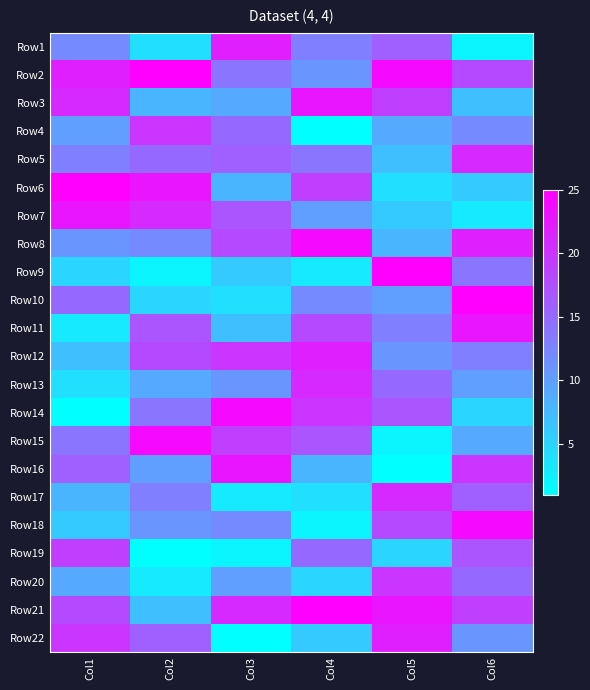

Reading left to right, list all the values displayed in this chart.

Row1: Col1=12	Col2=4	Col3=22	Col4=13	Col5=16	Col6=2
Row2: Col1=22	Col2=25	Col3=14	Col4=11	Col5=24	Col6=18
Row3: Col1=21	Col2=8	Col3=9	Col4=23	Col5=19	Col6=7
Row4: Col1=10	Col2=20	Col3=15	Col4=1	Col5=9	Col6=12
Row5: Col1=13	Col2=15	Col3=16	Col4=14	Col5=7	Col6=21
Row6: Col1=25	Col2=23	Col3=8	Col4=19	Col5=4	Col6=6
Row7: Col1=23	Col2=21	Col3=17	Col4=10	Col5=6	Col6=3
Row8: Col1=11	Col2=12	Col3=18	Col4=24	Col5=8	Col6=22
Row9: Col1=5	Col2=2	Col3=6	Col4=3	Col5=25	Col6=14
Row10: Col1=15	Col2=5	Col3=4	Col4=12	Col5=10	Col6=25
Row11: Col1=3	Col2=17	Col3=7	Col4=18	Col5=13	Col6=23
Row12: Col1=7	Col2=18	Col3=20	Col4=22	Col5=11	Col6=13
Row13: Col1=4	Col2=9	Col3=11	Col4=21	Col5=15	Col6=10
Row14: Col1=1	Col2=14	Col3=24	Col4=20	Col5=17	Col6=5
Row15: Col1=14	Col2=24	Col3=19	Col4=17	Col5=2	Col6=9
Row16: Col1=16	Col2=10	Col3=23	Col4=8	Col5=1	Col6=20
Row17: Col1=8	Col2=13	Col3=3	Col4=4	Col5=21	Col6=16
Row18: Col1=6	Col2=11	Col3=12	Col4=2	Col5=18	Col6=24
Row19: Col1=19	Col2=1	Col3=2	Col4=15	Col5=5	Col6=17
Row20: Col1=9	Col2=3	Col3=10	Col4=5	Col5=20	Col6=15
Row21: Col1=18	Col2=7	Col3=21	Col4=25	Col5=23	Col6=19
Row22: Col1=20	Col2=16	Col3=1	Col4=6	Col5=22	Col6=11